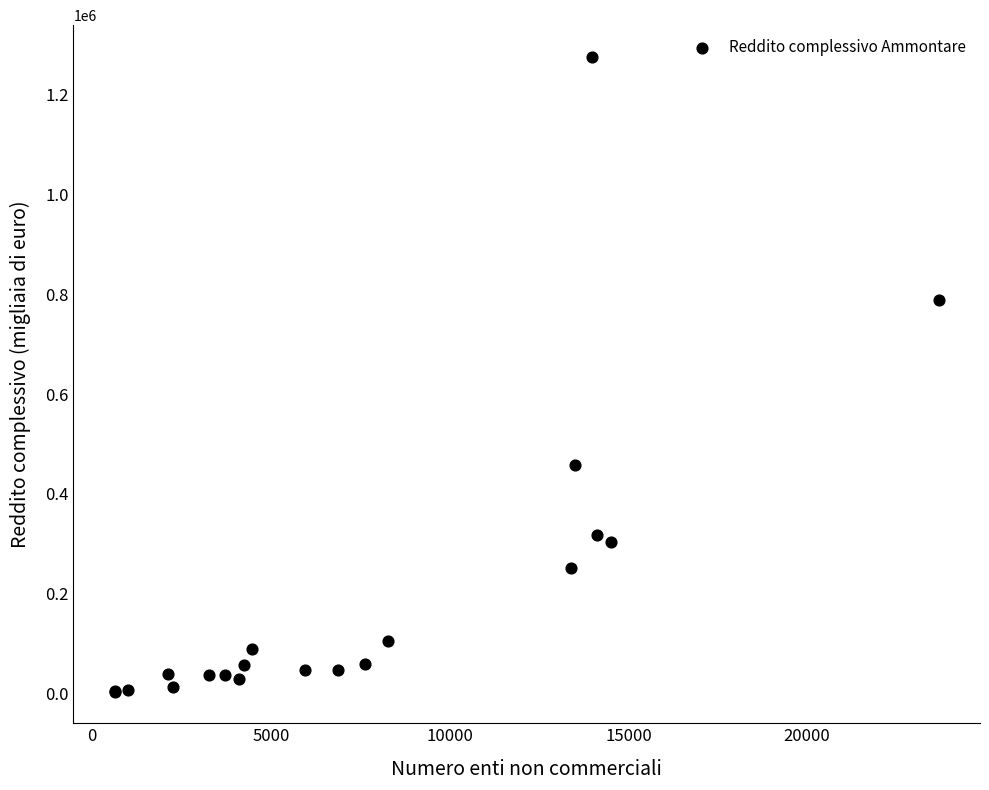

What Y value in the scatter plot is closest to 639738?

788589